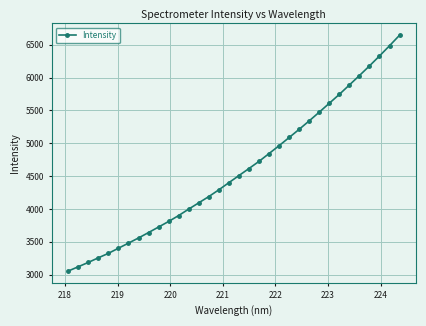

What is the value of the 26th point from the left?

5475.1